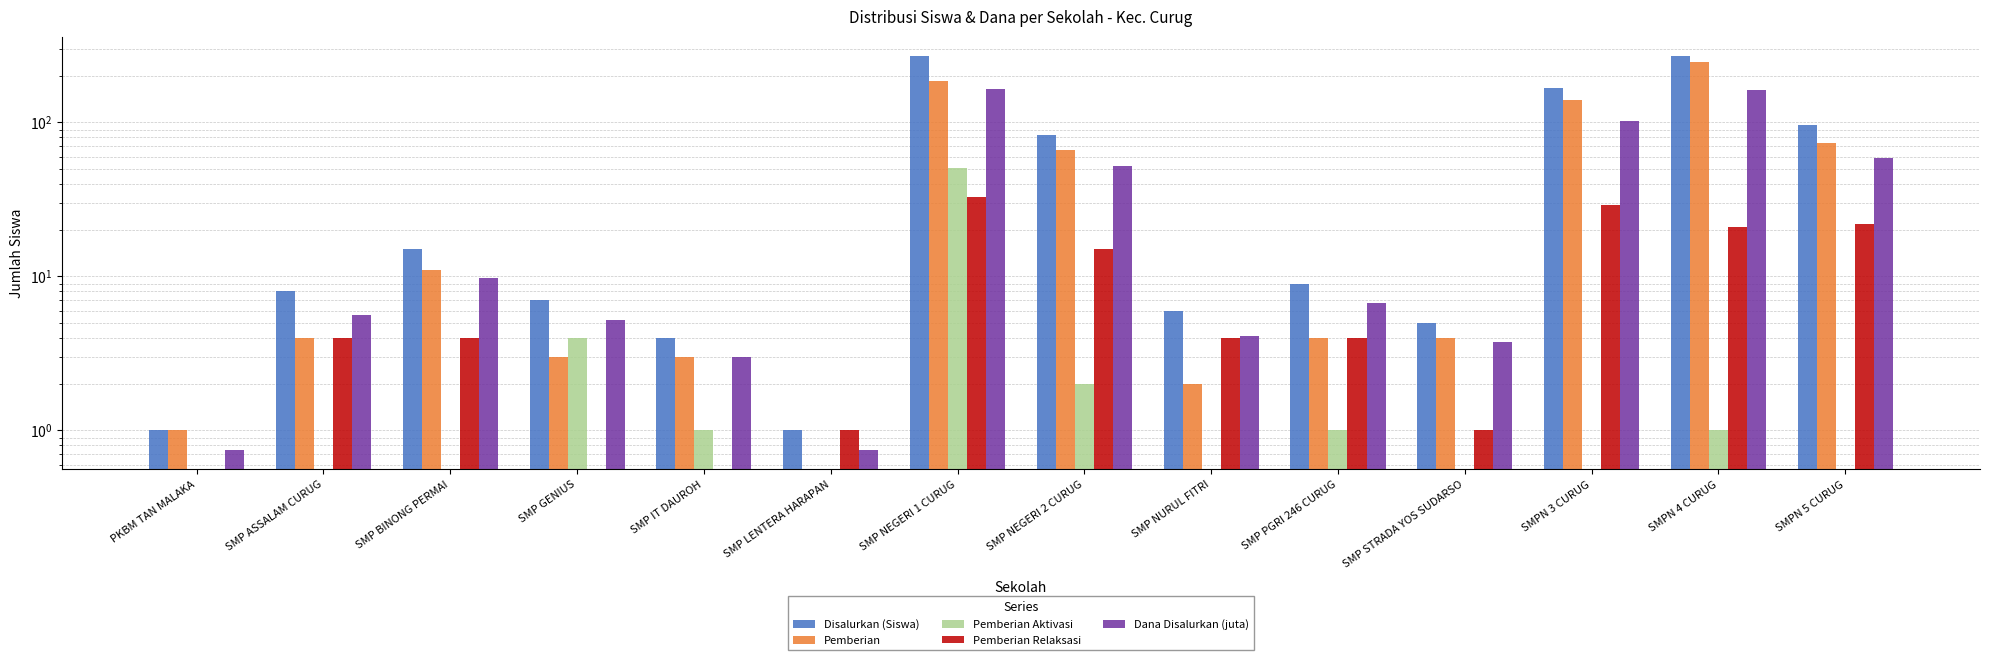

Which series has the largest total across all categories?

Disalurkan (Siswa)